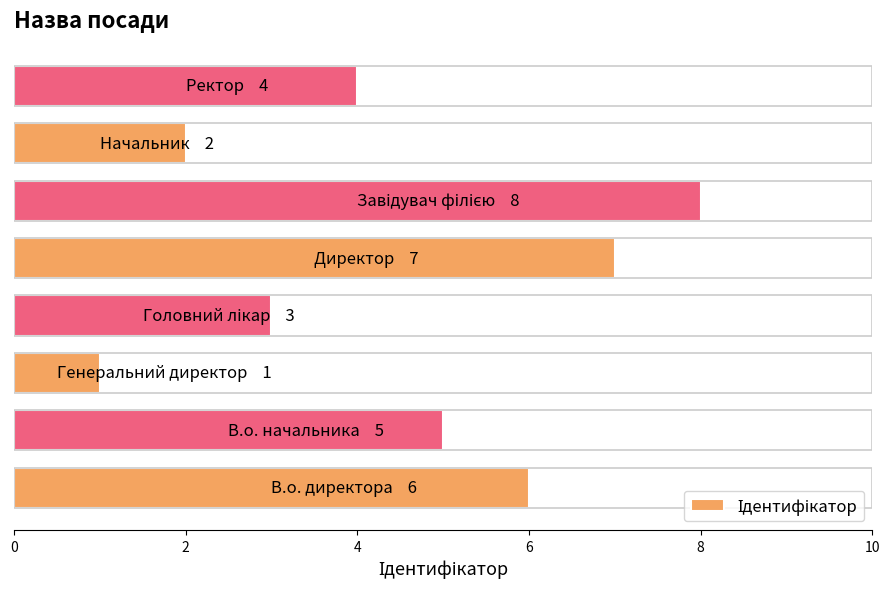

Reading bottom to top, list all the values displayed in this chart.

6	5	1	3	7	8	2	4